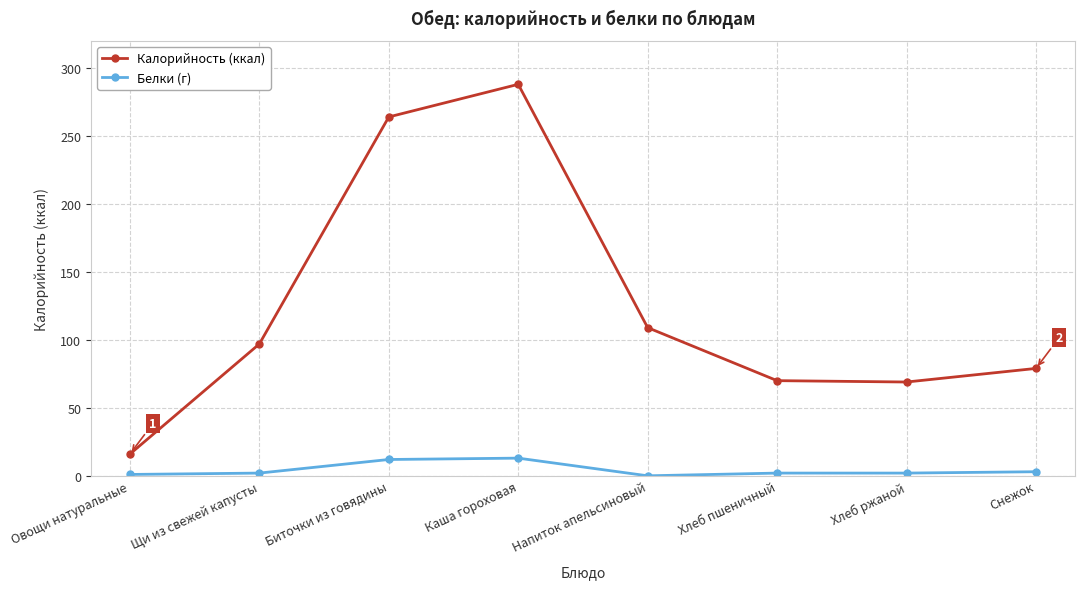

What is the sum of the Калорийность (ккал) values at Щи из свежей капусты and Каша гороховая?

385